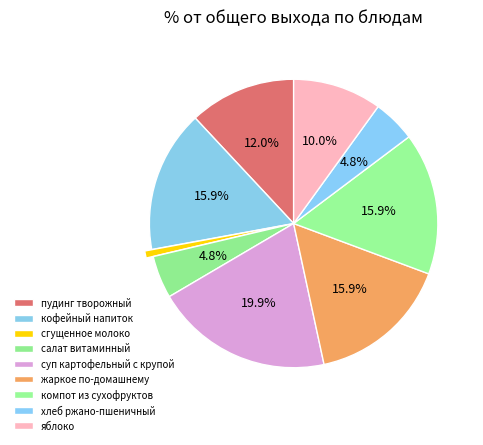

How many segments does this pie chart have?

9